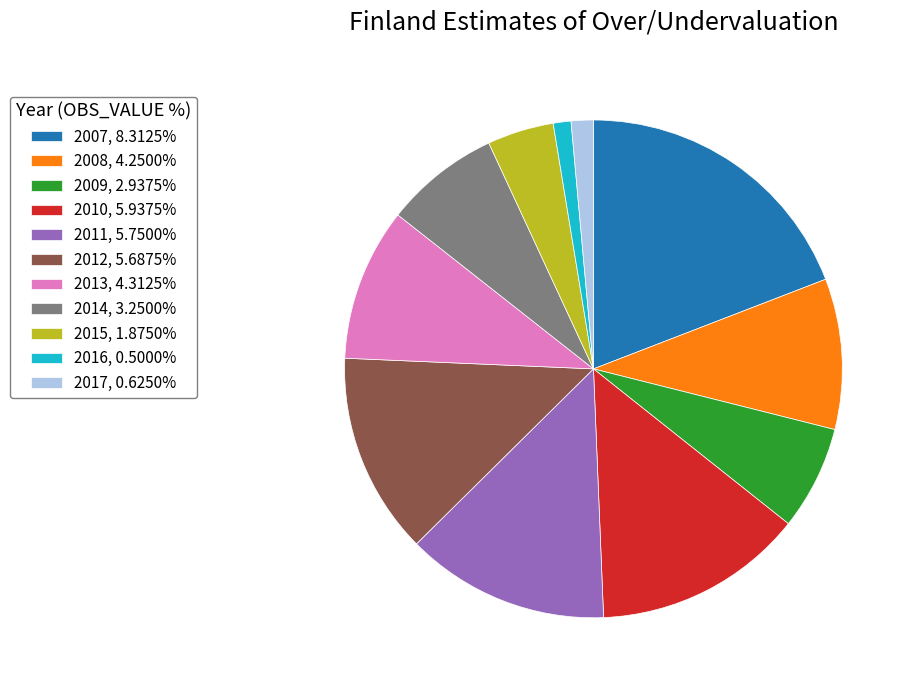

Is the sum of 2017, 0.6250% and 2015, 1.8750% greater than half?

No